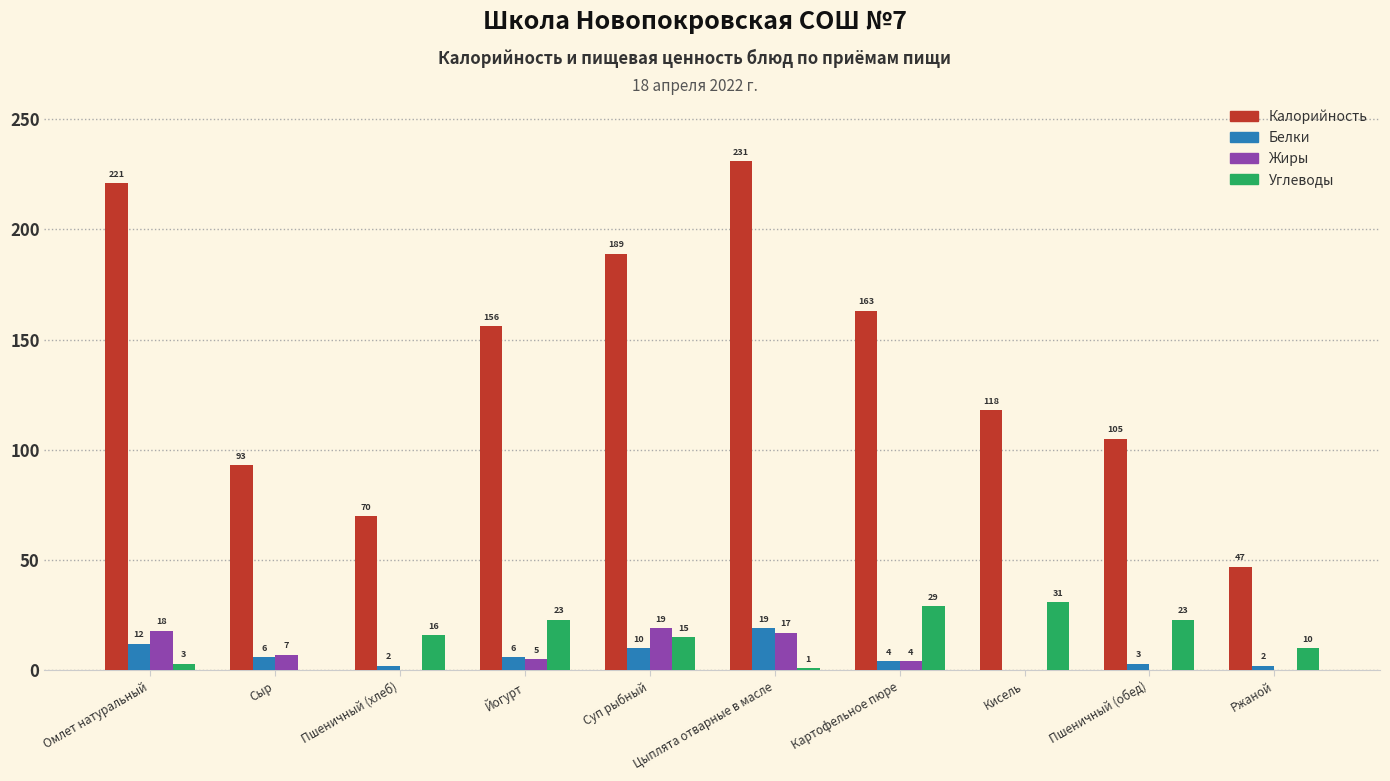

What is the spread (max minus min) of values at Кисель?

118